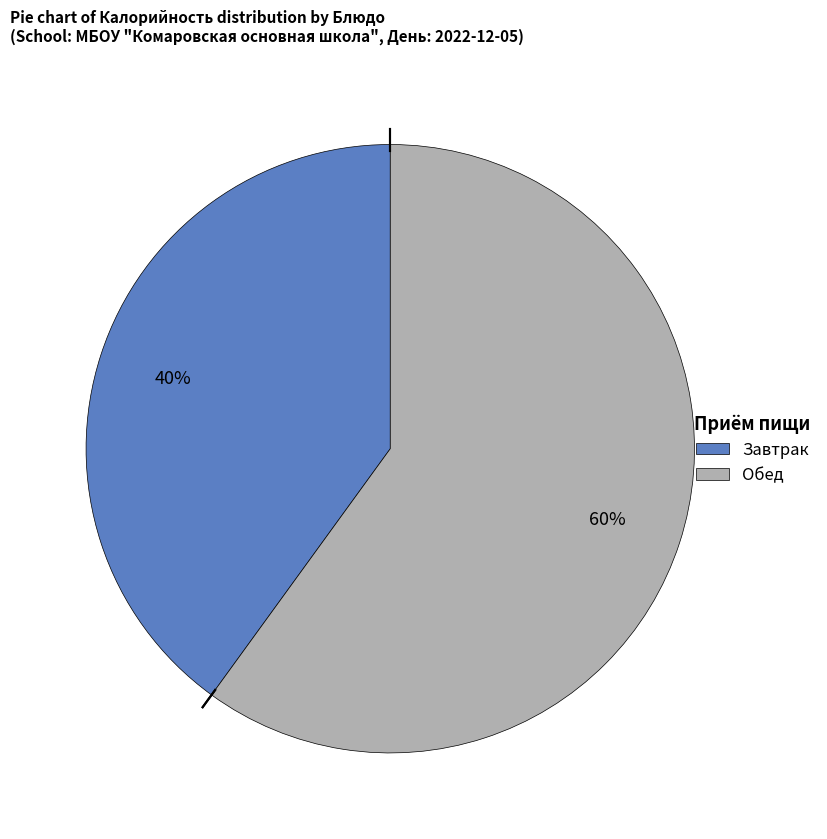

How many slices are in this pie chart?

2